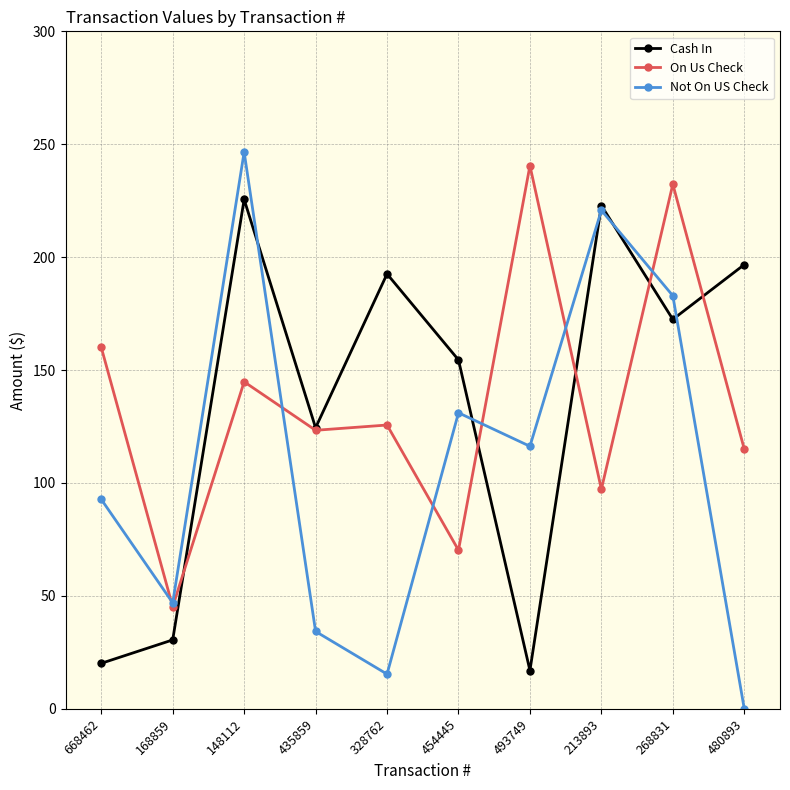

Between which two adjacent categories do Not On US Check and Cash In first intersect?

148112 and 435859